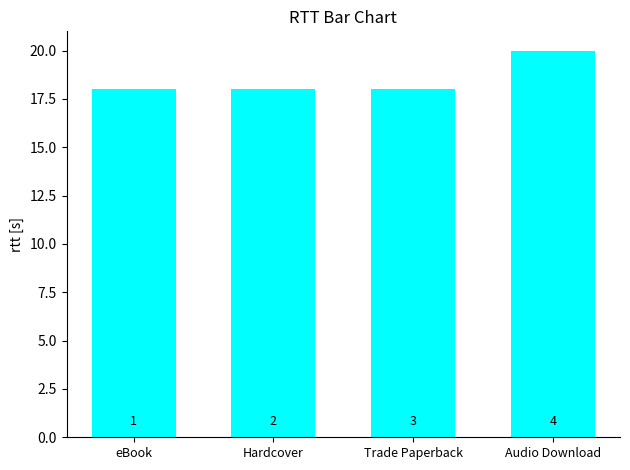

What is the average value?

18